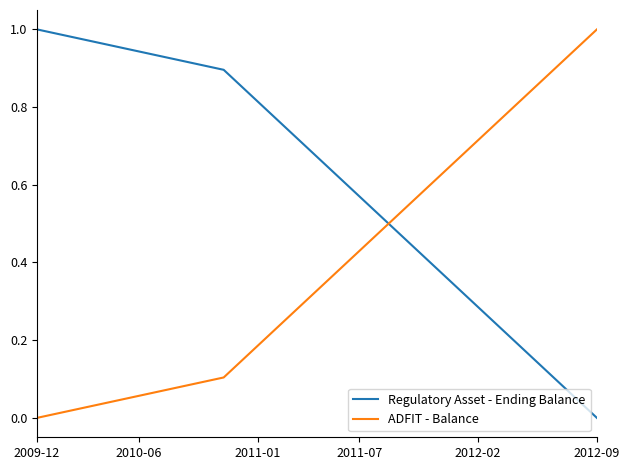

Rank the series by their average value, from lowest to highest.

ADFIT - Balance, Regulatory Asset - Ending Balance